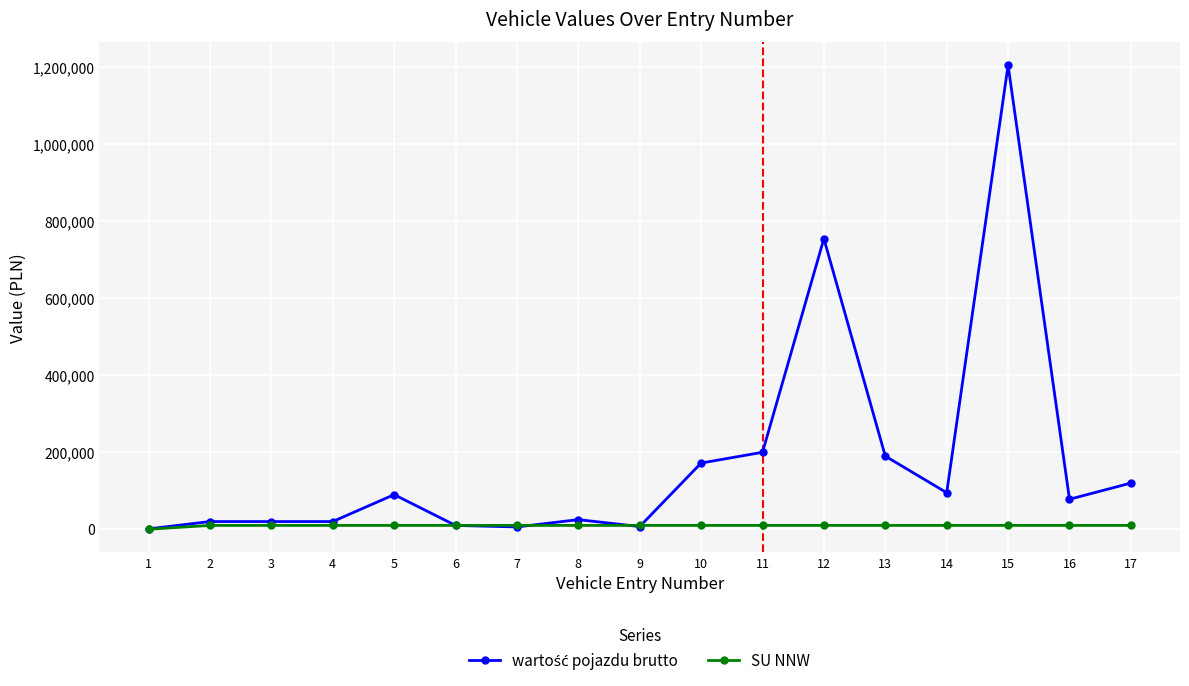

What is the value of the wartość pojazdu brutto point at the 1st from the left?

1000